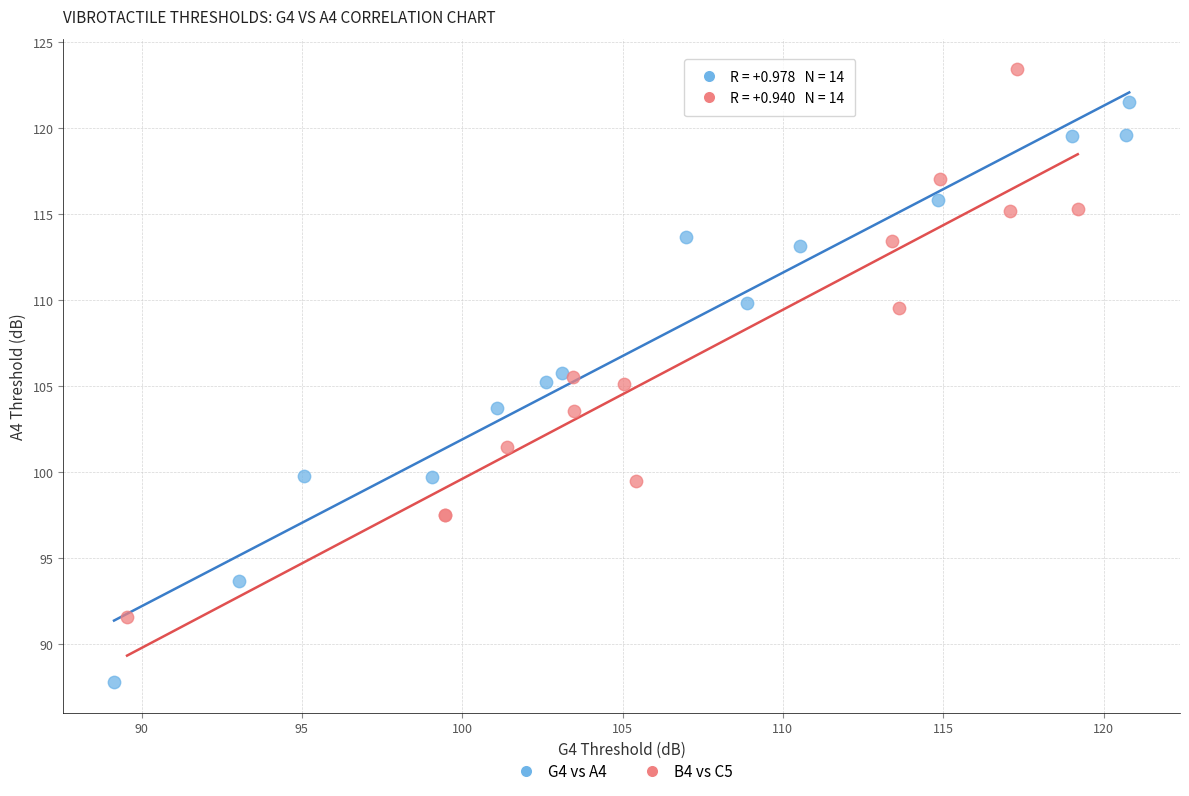

What are all the series names shown in the legend?

G4 vs A4, B4 vs C5